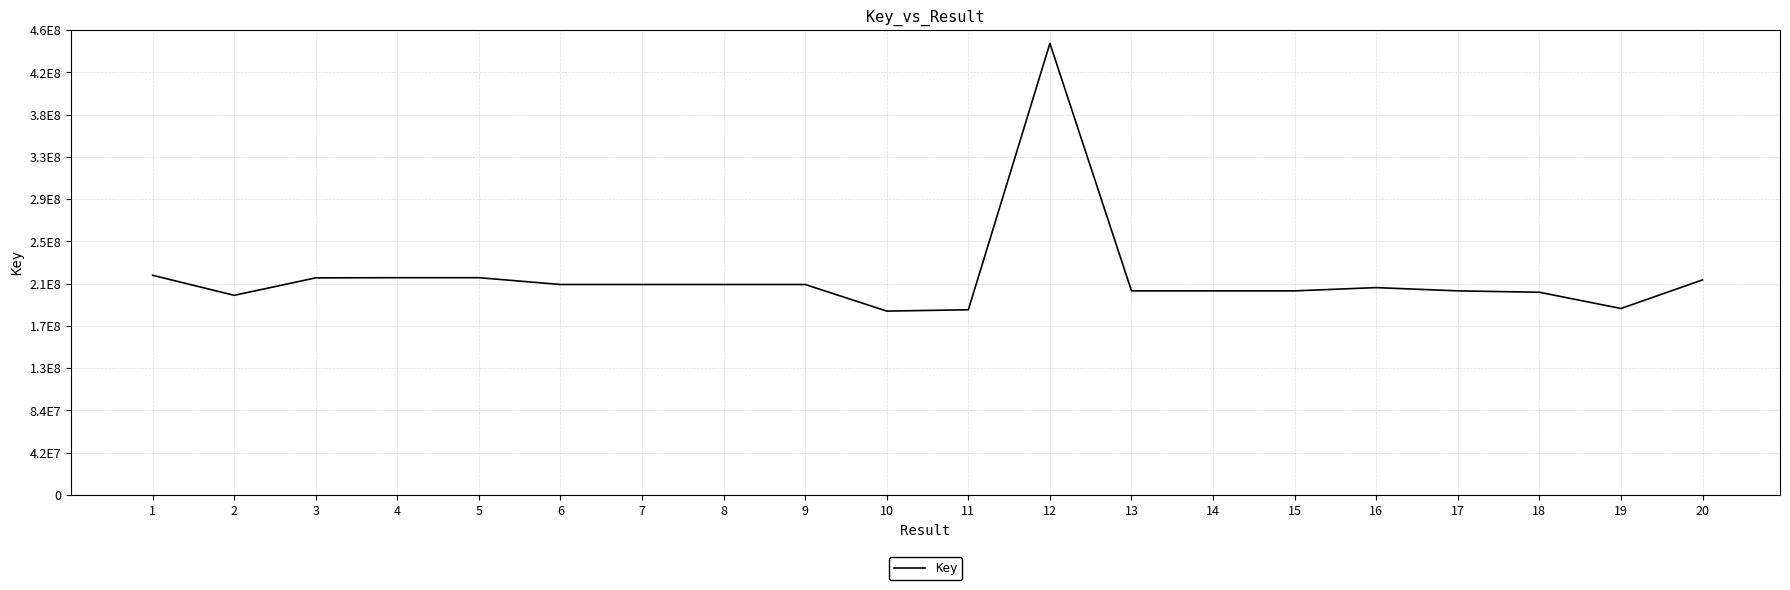

Does the chart have visible grid lines?

Yes